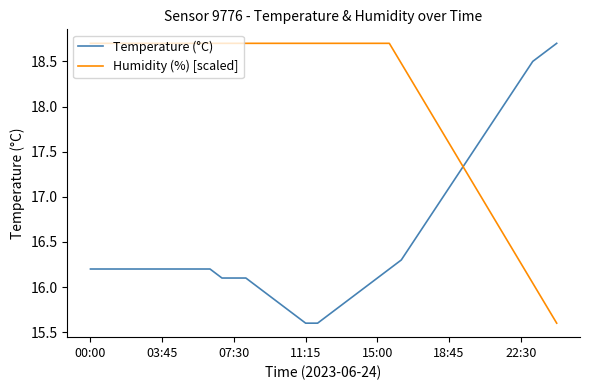

Rank the series by their average value, from lowest to highest.

Temperature (°C), Humidity (%) [scaled]